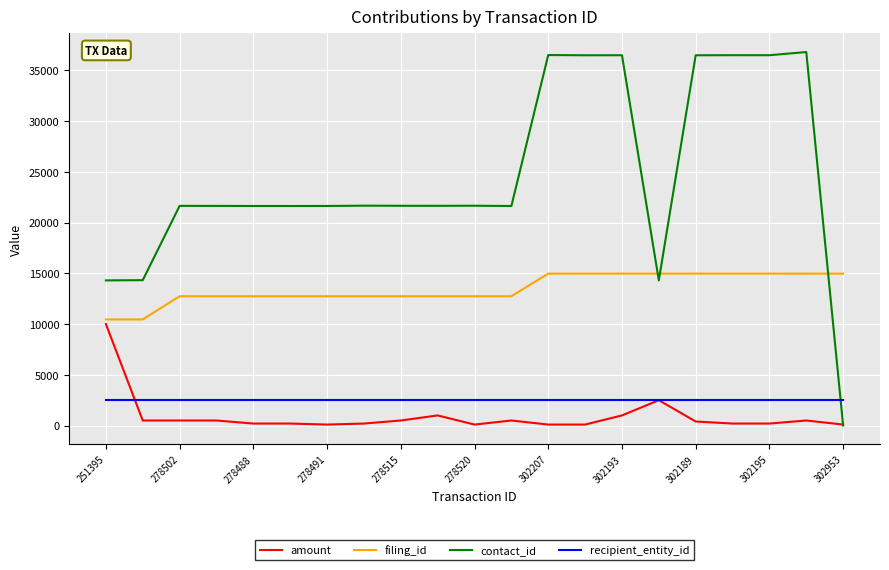

List the series in order of their peak value, highest first.

contact_id, filing_id, amount, recipient_entity_id